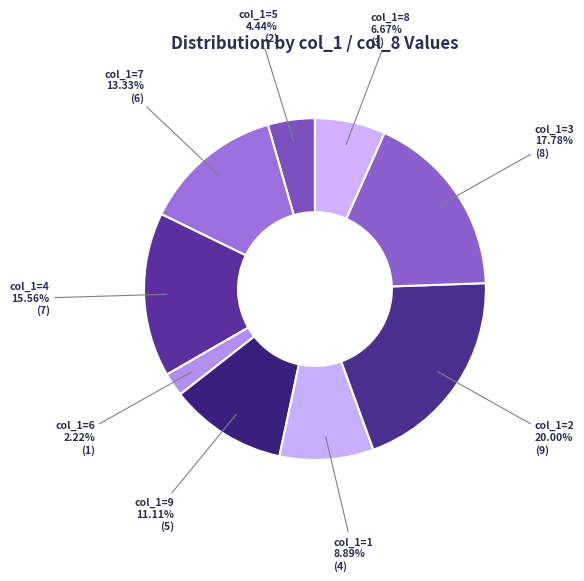

Combined, do col_1=6 and col_1=2 account for over 50%?

No